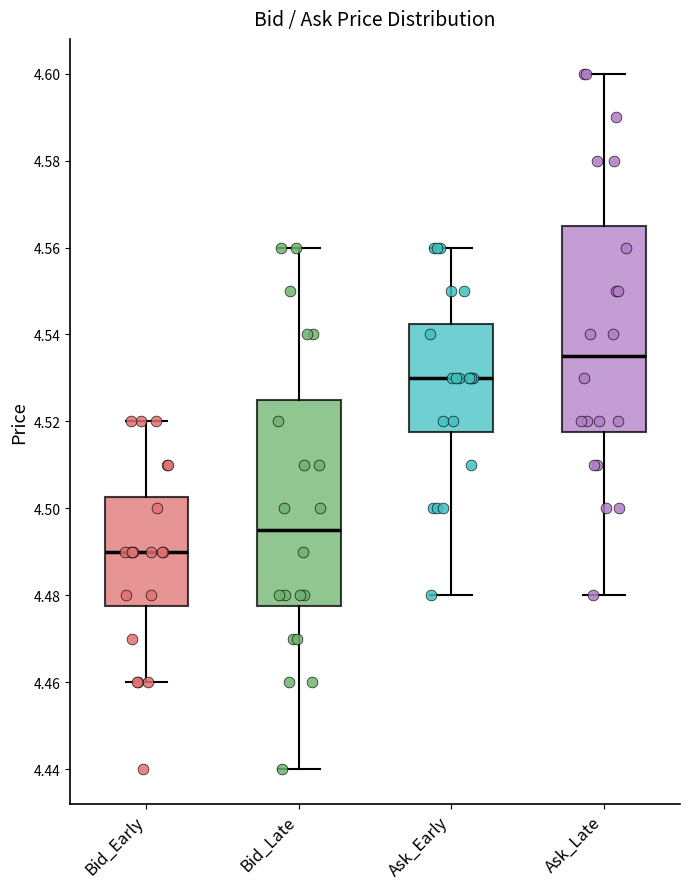

Reading left to right, transcribe this box plot: for each box, give where its median line is, the range the box spans, and where its two whiskers end, as read against the y-axis. The values are not printed on the chart, so give them approximately, as read against the axis.

Bid_Early: median 4.490, box 4.478 to 4.502, whiskers 4.460 to 4.520
Bid_Late: median 4.496, box 4.478 to 4.526, whiskers 4.440 to 4.560
Ask_Early: median 4.530, box 4.518 to 4.542, whiskers 4.480 to 4.560
Ask_Late: median 4.536, box 4.518 to 4.566, whiskers 4.480 to 4.600